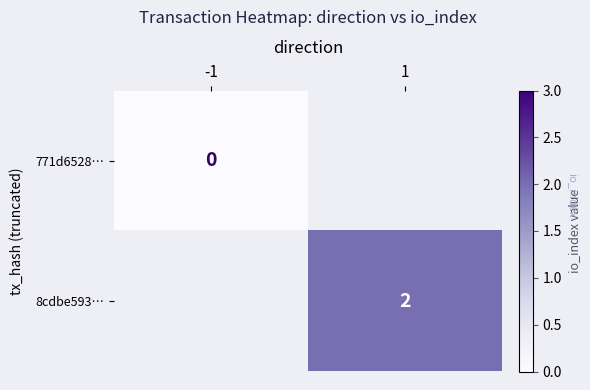

The 8cdbe593… series shows 2 at 1. True or false?

True